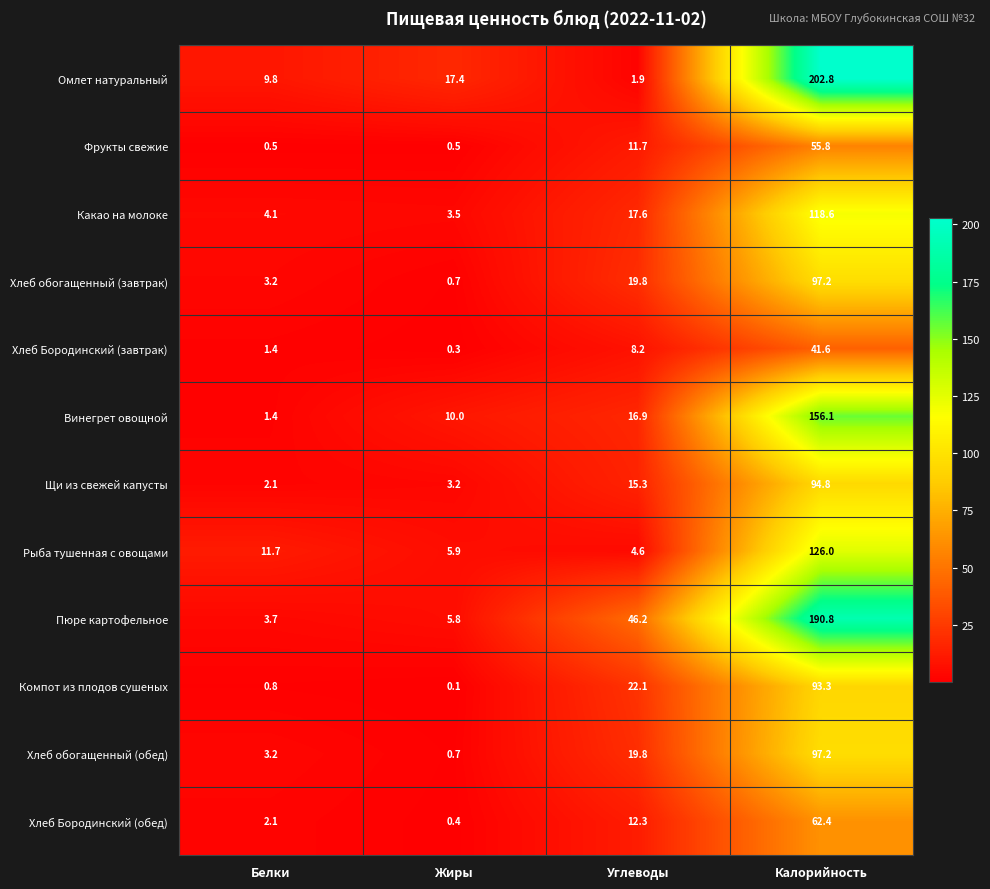

What is the difference between the maximum and minimum values in the Омлет натуральный series?

200.9